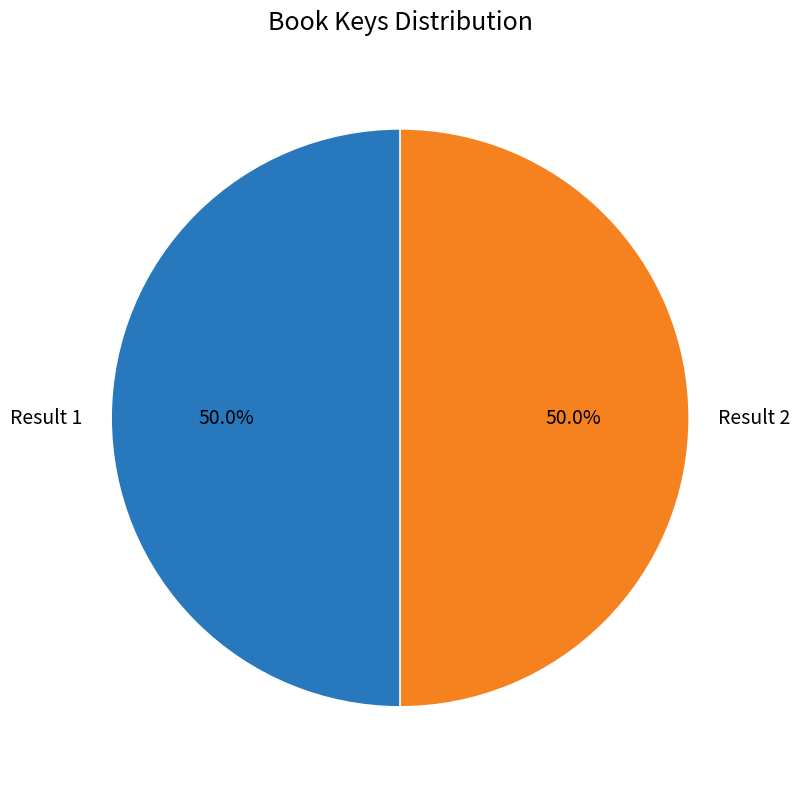

How much of the chart is everything except Result 2?

50.0%